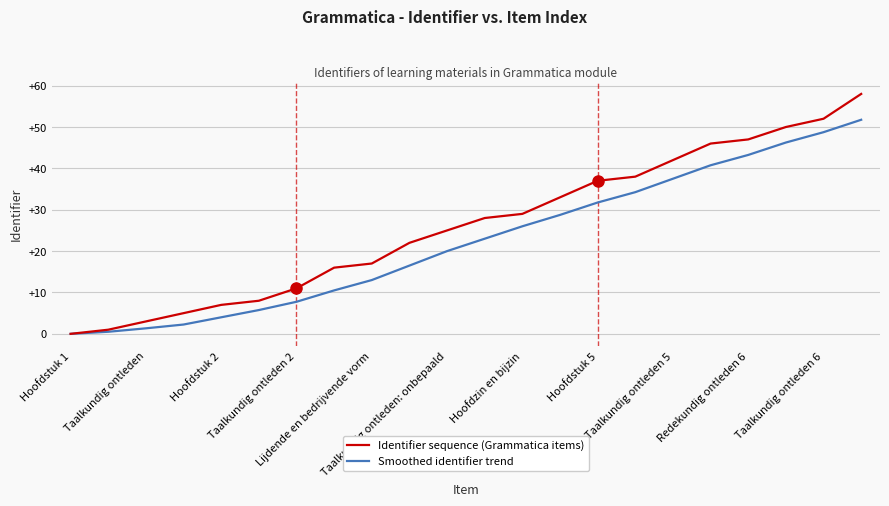

Which series has the widest spread of values?

Identifier sequence (Grammatica items)